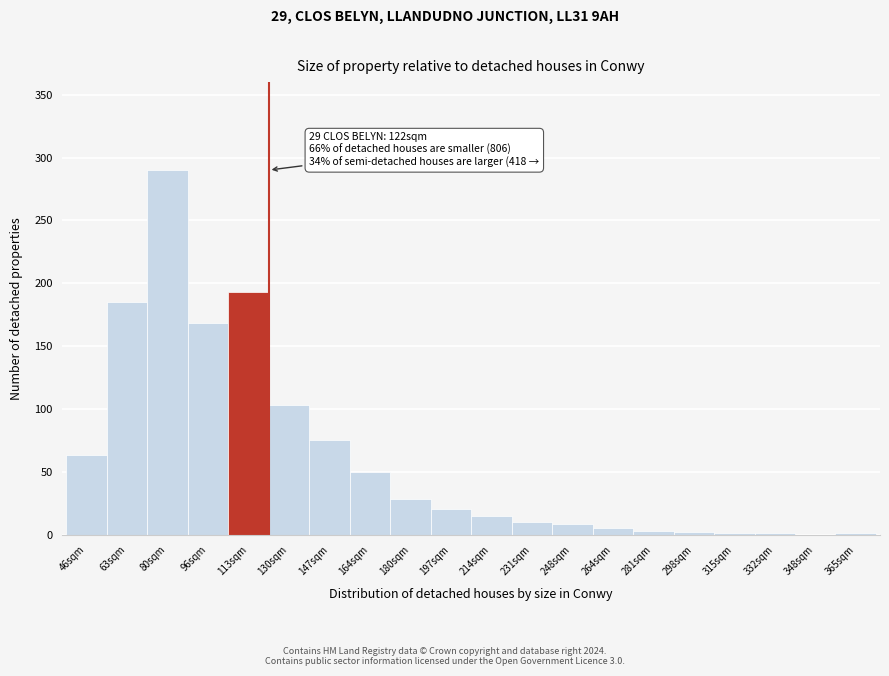

What is the maximum value shown in the chart?

290